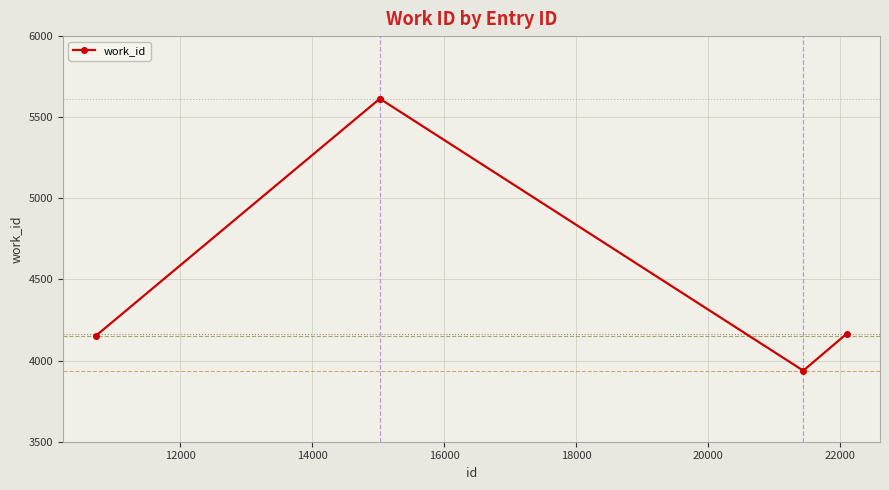

What is the minimum value shown in the chart?

3938